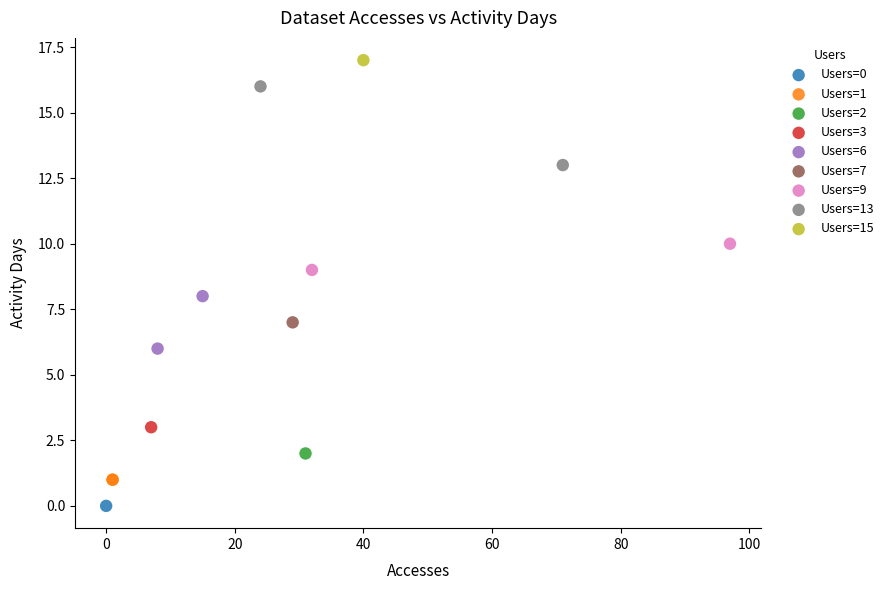

What are all the series names shown in the legend?

Users=0, Users=1, Users=2, Users=3, Users=6, Users=7, Users=9, Users=13, Users=15